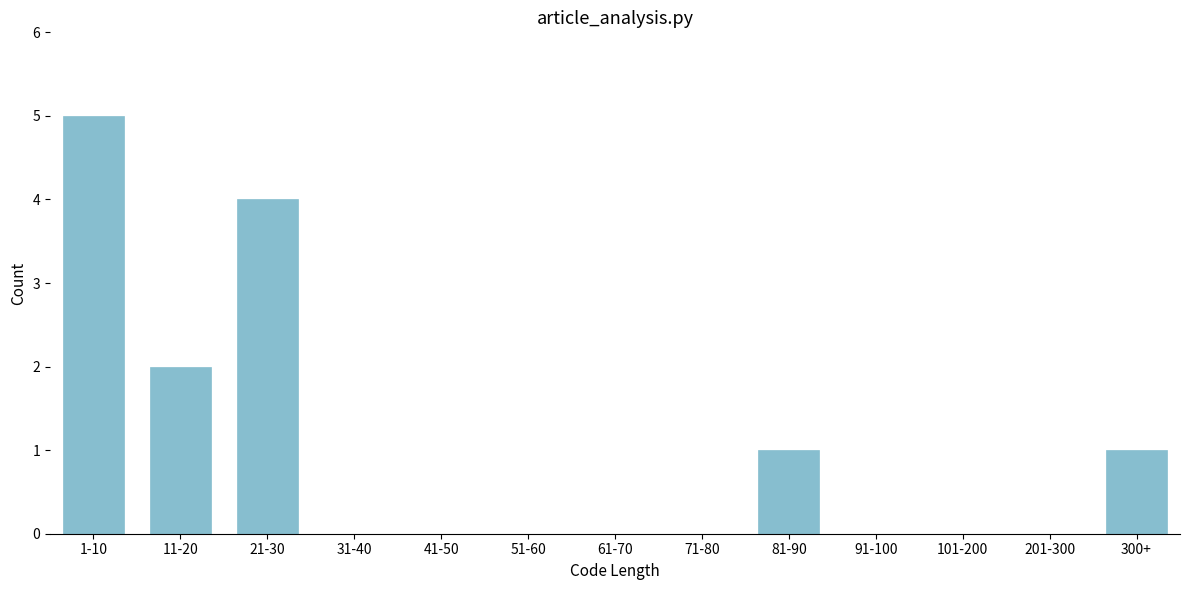

Reading left to right, transcribe all the data shown in this chart.

1-10=5	11-20=2	21-30=4	31-40=0	41-50=0	51-60=0	61-70=0	71-80=0	81-90=1	91-100=0	101-200=0	201-300=0	300+=1